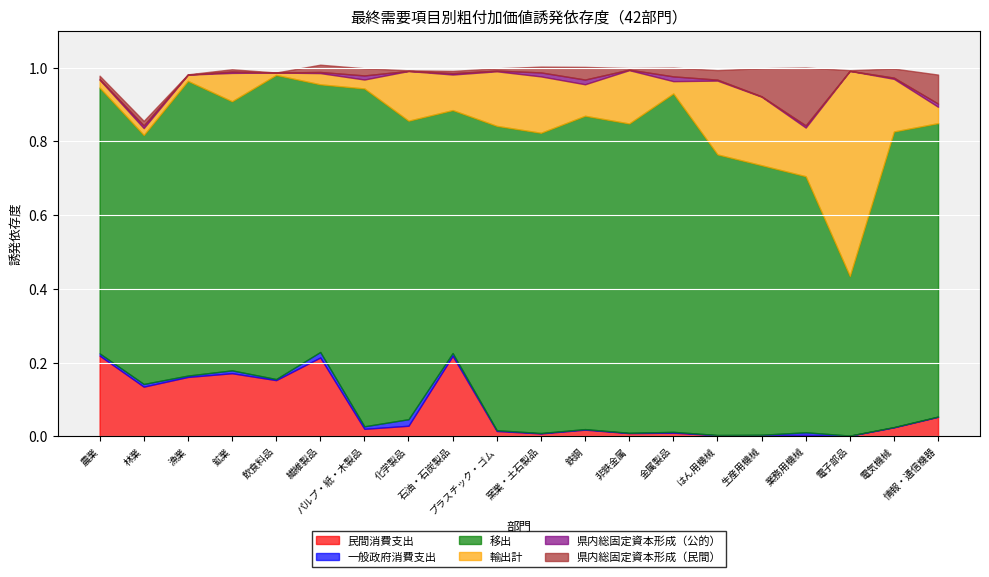

At which category does 輸出計 reach its first local valley?

漁業